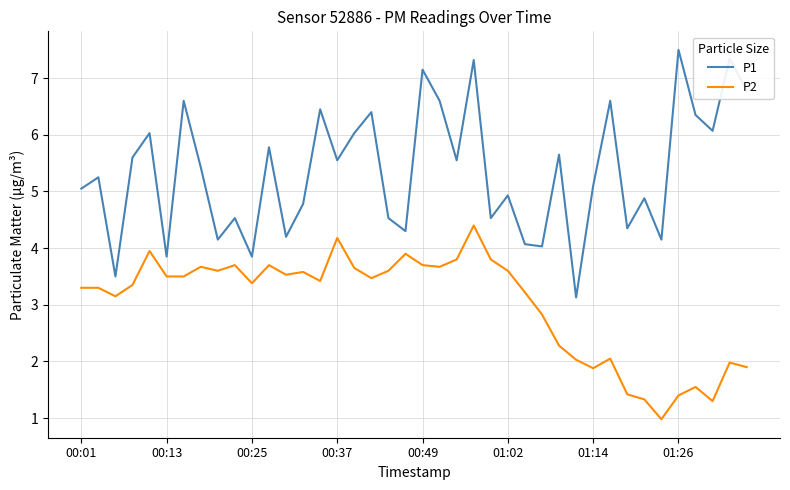

What is the maximum value shown in the chart?

7.5